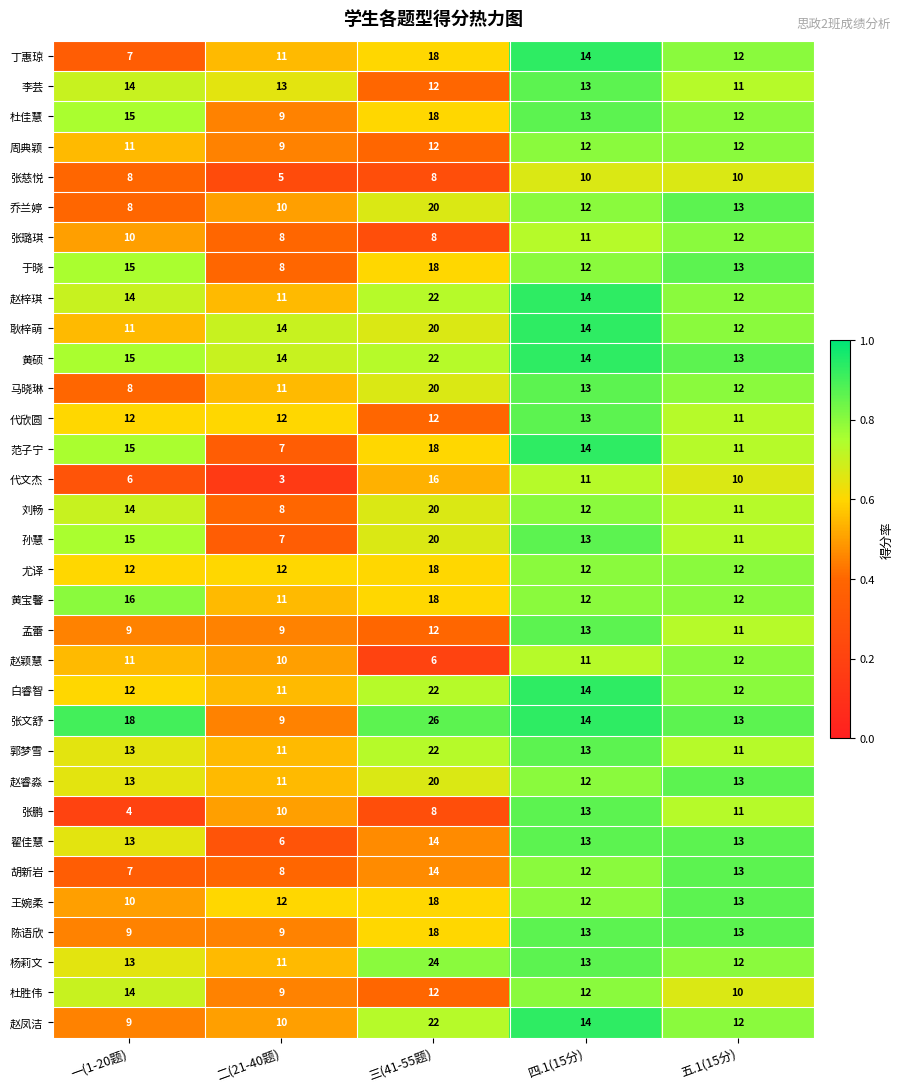

At which category is the sum across all series the highest?

三(41-55题)